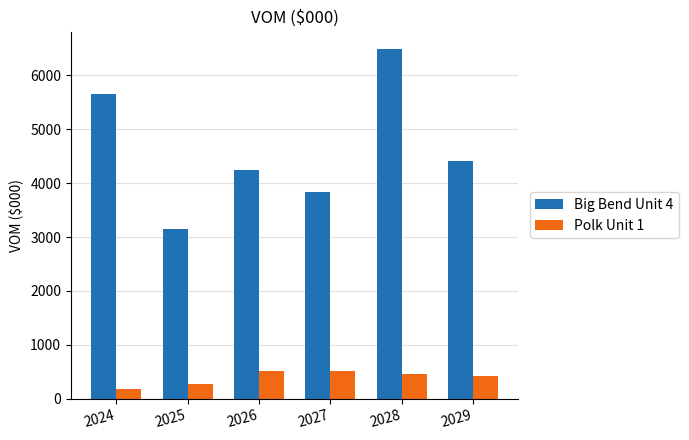

How many groups of bars are there?

6